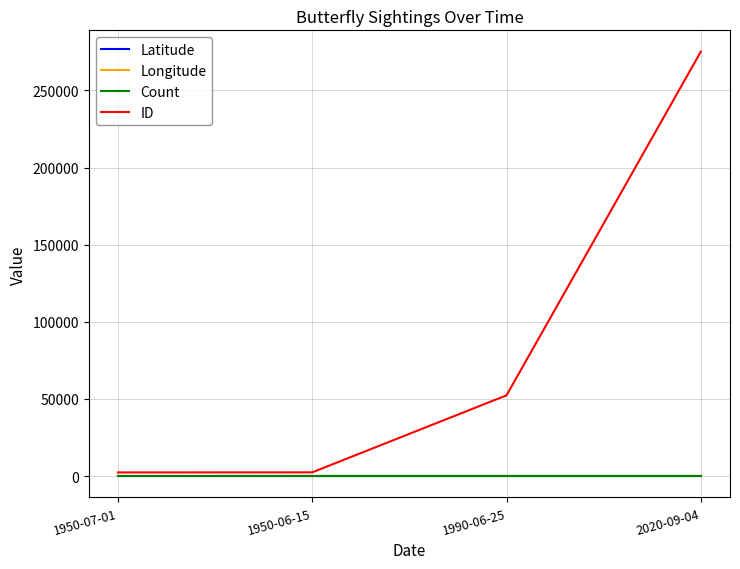

Which series has the widest spread of values?

ID